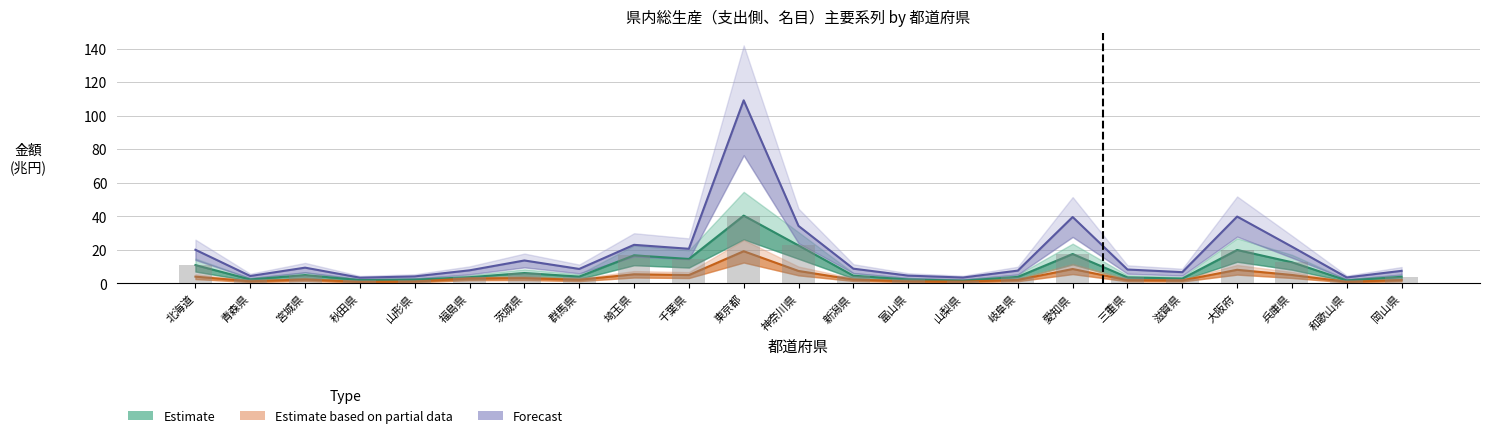

How many bars are there in total?

69